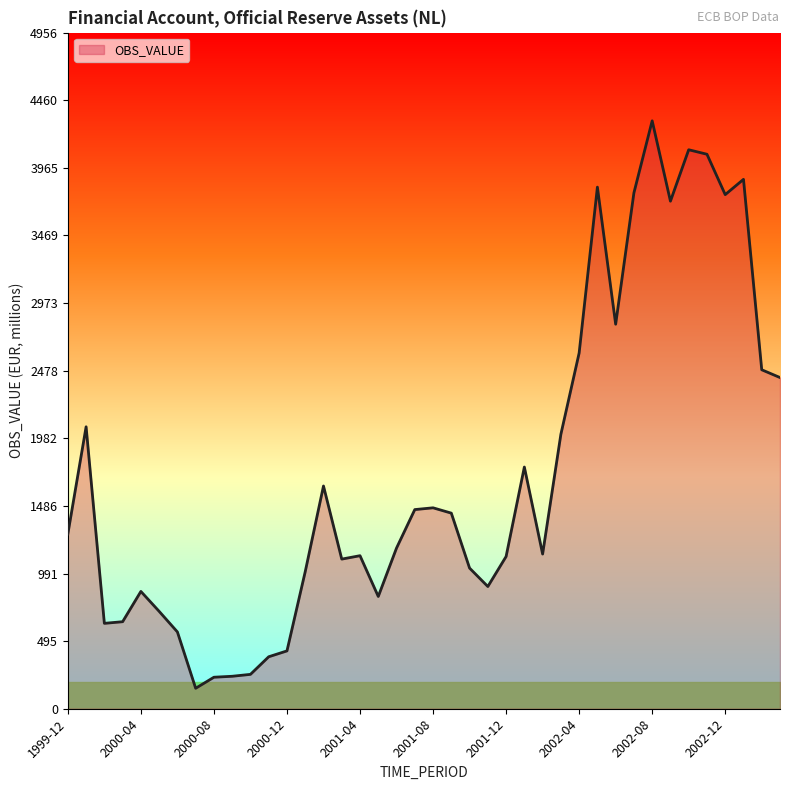

What is the minimum value shown in the chart?

150